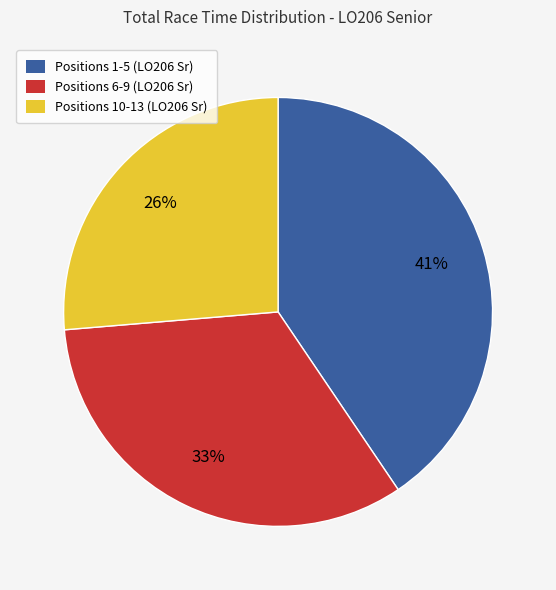

Does any single category account for the majority?

No